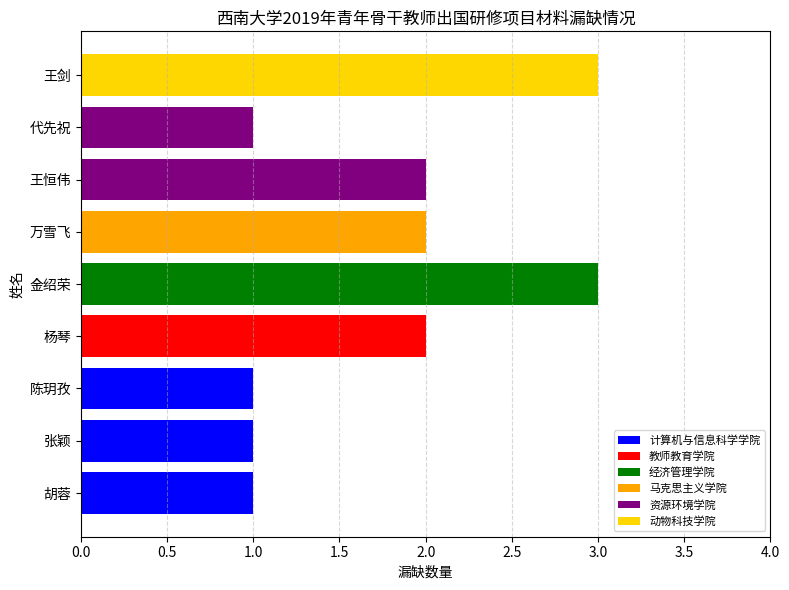

What is the difference between the second highest and second lowest values?

2